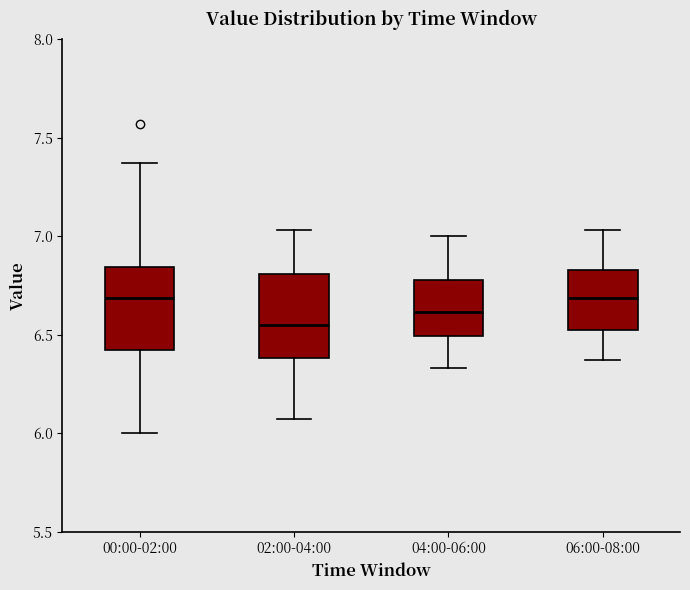

Reading left to right, read every box against the y-axis: the position of its median line, the range the box covers, and the ends of its whiskers. The values are not printed on the chart, so give them approximately, as read against the axis.

00:00-02:00: median 6.70, box 6.40 to 6.85, whiskers 6.00 to 7.35
02:00-04:00: median 6.55, box 6.40 to 6.80, whiskers 6.05 to 7.05
04:00-06:00: median 6.60, box 6.50 to 6.80, whiskers 6.35 to 7.00
06:00-08:00: median 6.70, box 6.50 to 6.85, whiskers 6.35 to 7.05